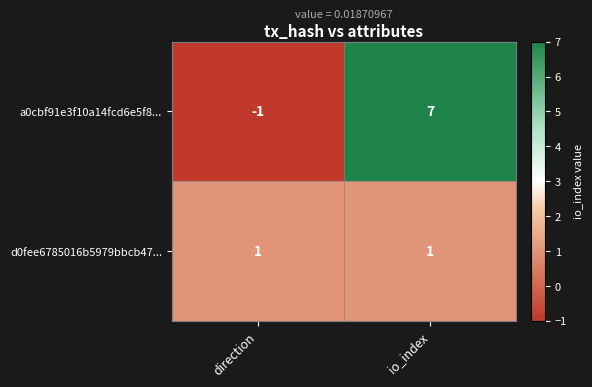

At which label is a0cbf91e3f10a14fcd6e5f8... closest to 3?

direction